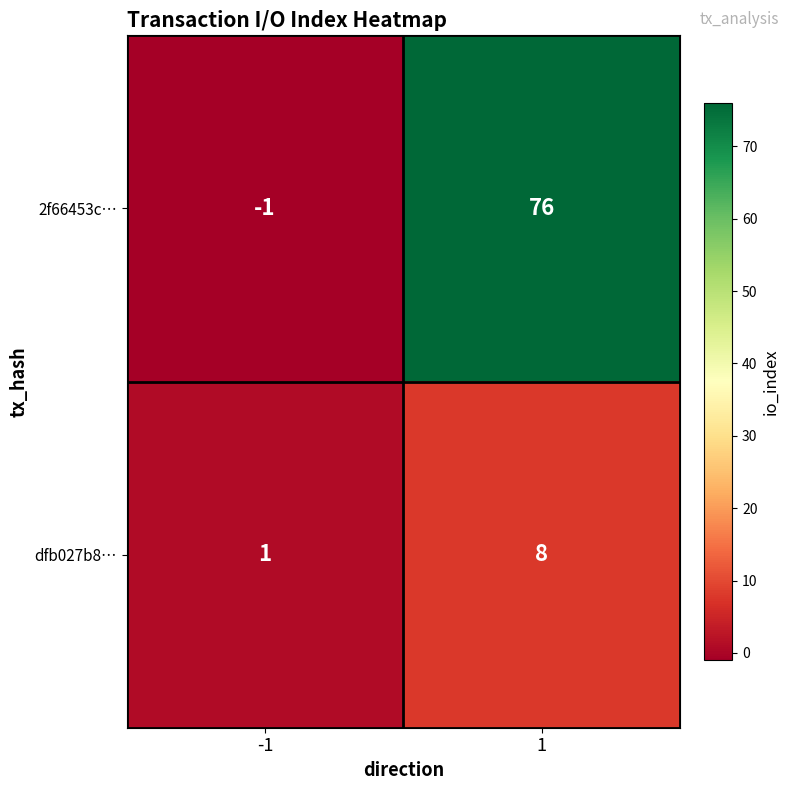

Count the number of data series in this chart.

2